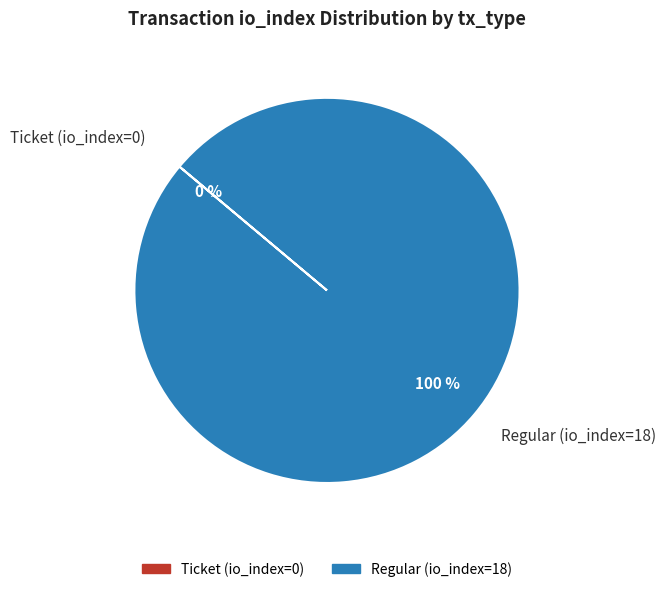

Which has a higher value, Ticket (io_index=0) or Regular (io_index=18)?

Regular (io_index=18)